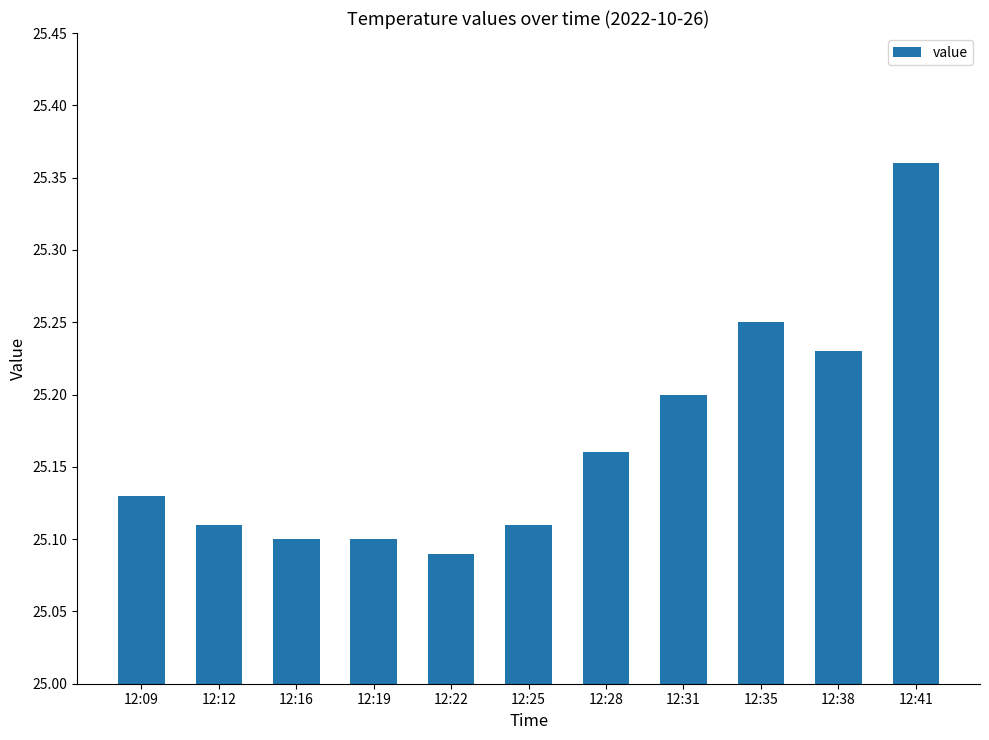

How many values are between 25 and 26?

11